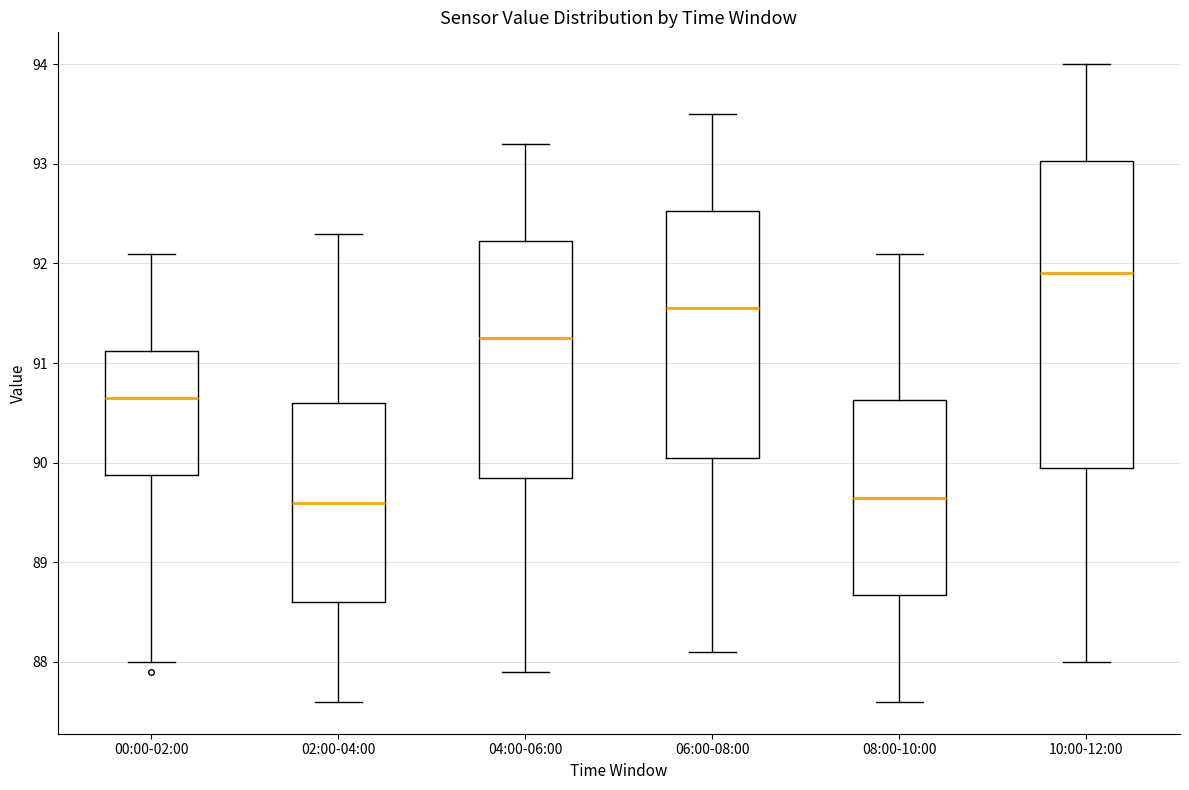

Reading left to right, read every box against the y-axis: the position of its median line, the range the box covers, and the ends of its whiskers. The values are not printed on the chart, so give them approximately, as read against the axis.

00:00-02:00: median 90.7, box 89.9 to 91.1, whiskers 88.0 to 92.1
02:00-04:00: median 89.6, box 88.6 to 90.6, whiskers 87.6 to 92.3
04:00-06:00: median 91.3, box 89.9 to 92.2, whiskers 87.9 to 93.2
06:00-08:00: median 91.6, box 90.1 to 92.5, whiskers 88.1 to 93.5
08:00-10:00: median 89.7, box 88.7 to 90.6, whiskers 87.6 to 92.1
10:00-12:00: median 91.9, box 90.0 to 93.0, whiskers 88.0 to 94.0